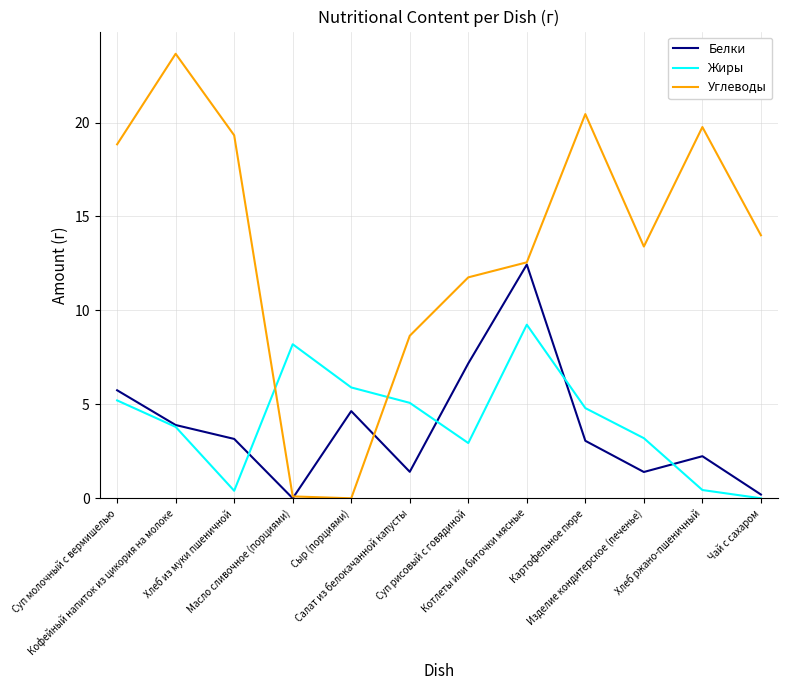

Which series ends up on top after the final intersection of Углеводы and Белки?

Углеводы